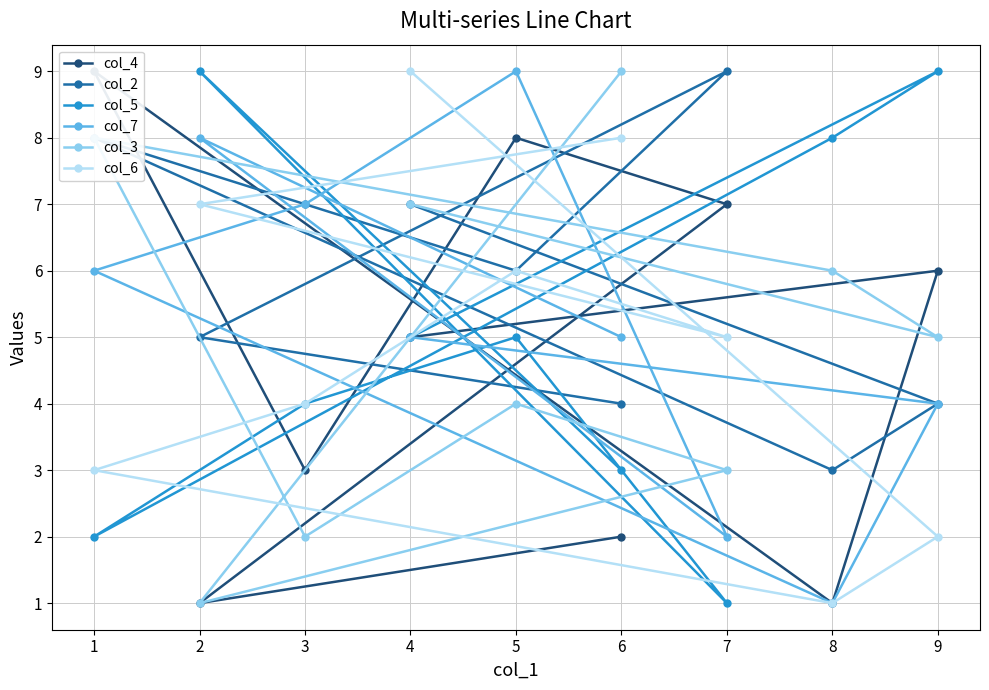

True or false: col_2 has a value of 2 at 1.

False